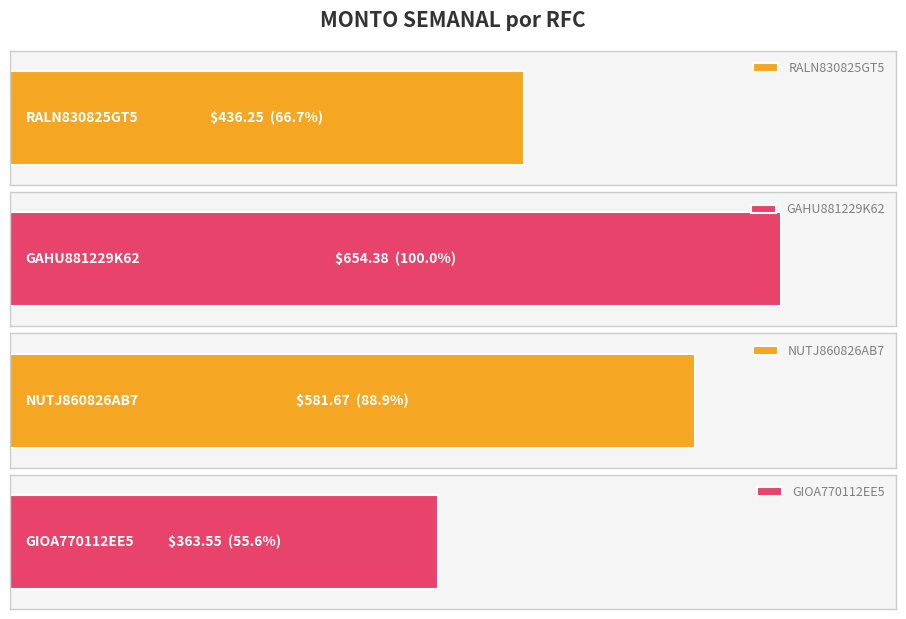

Which has a higher value, GIOA770112EE5 or RALN830825GT5?

RALN830825GT5